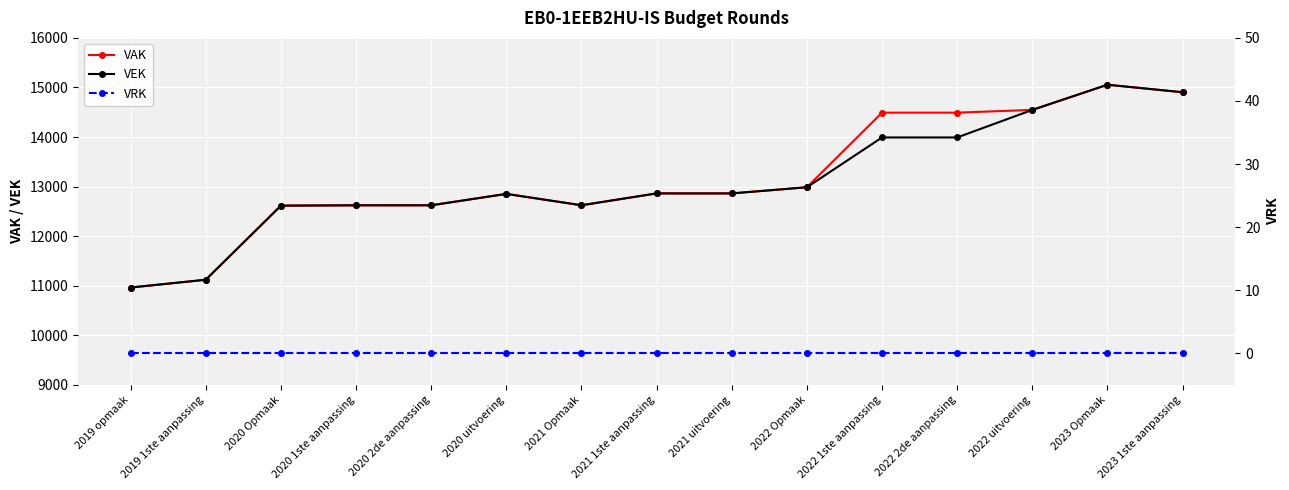

The value of VRK at 2020 2de aanpassing is 0. True or false?

True